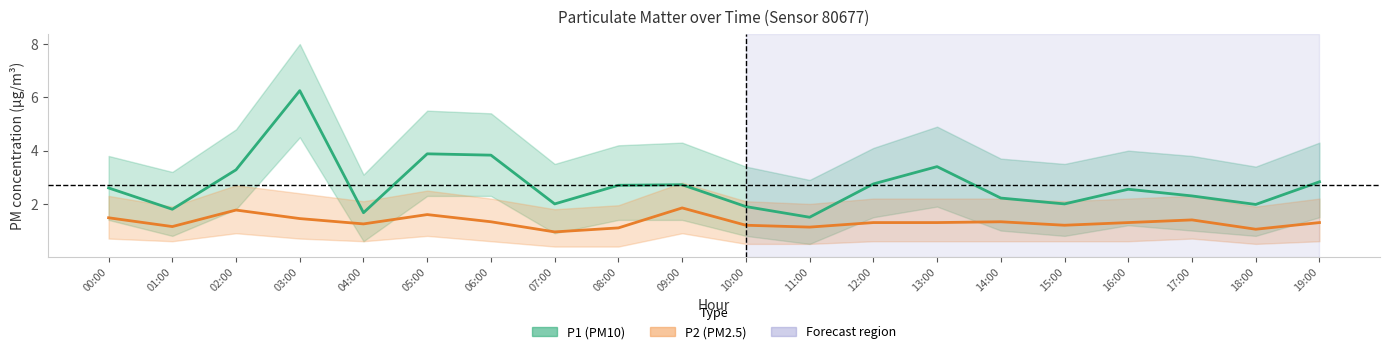

At which label does P2 (PM2.5) reach its peak?

09:00